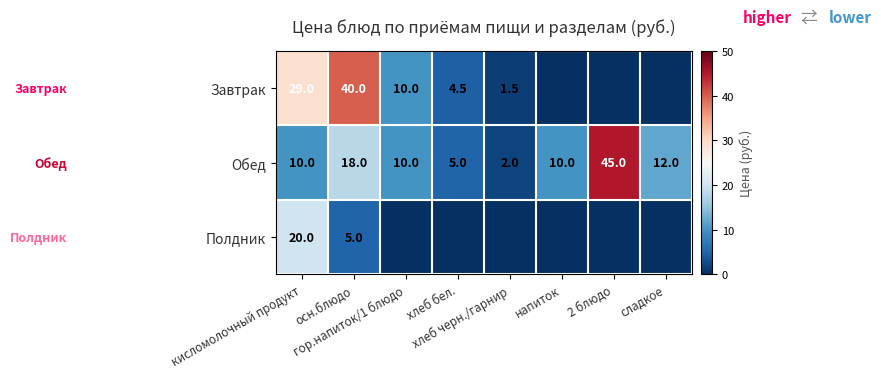

What is the average value of the Обед series?

14.0